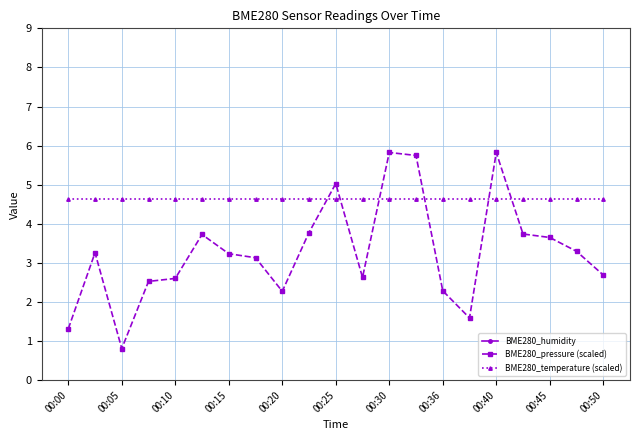

Reading right to left, what are all the values shown in this chart?

BME280_humidity: 48.1	47.8	47.9	47.7	47.8	47.8	47.8	47.8	47.8	47.8	47.6	47.6	47.6	47.6	47.5	47.4	47.4	47.4	47.4	47.4	47.4
BME280_pressure (scaled): 2.7	3.3	3.6	3.7	5.8	1.6	2.3	5.7	5.8	2.6	5.0	3.8	2.3	3.1	3.2	3.7	2.6	2.5	0.8	3.3	1.3
BME280_temperature (scaled): 4.6	4.6	4.6	4.6	4.6	4.6	4.6	4.6	4.6	4.6	4.6	4.6	4.6	4.6	4.6	4.6	4.6	4.6	4.6	4.6	4.6